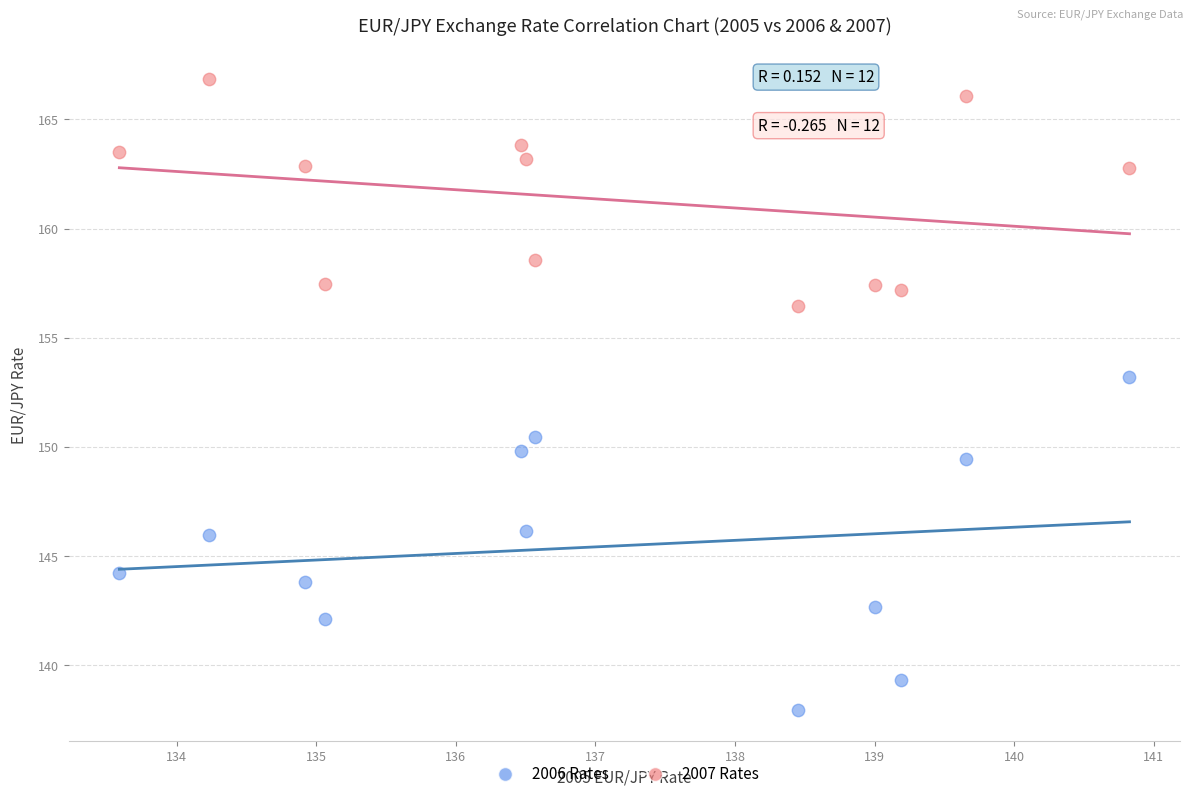

Which series reaches the minimum Y coordinate?

2006 Rates